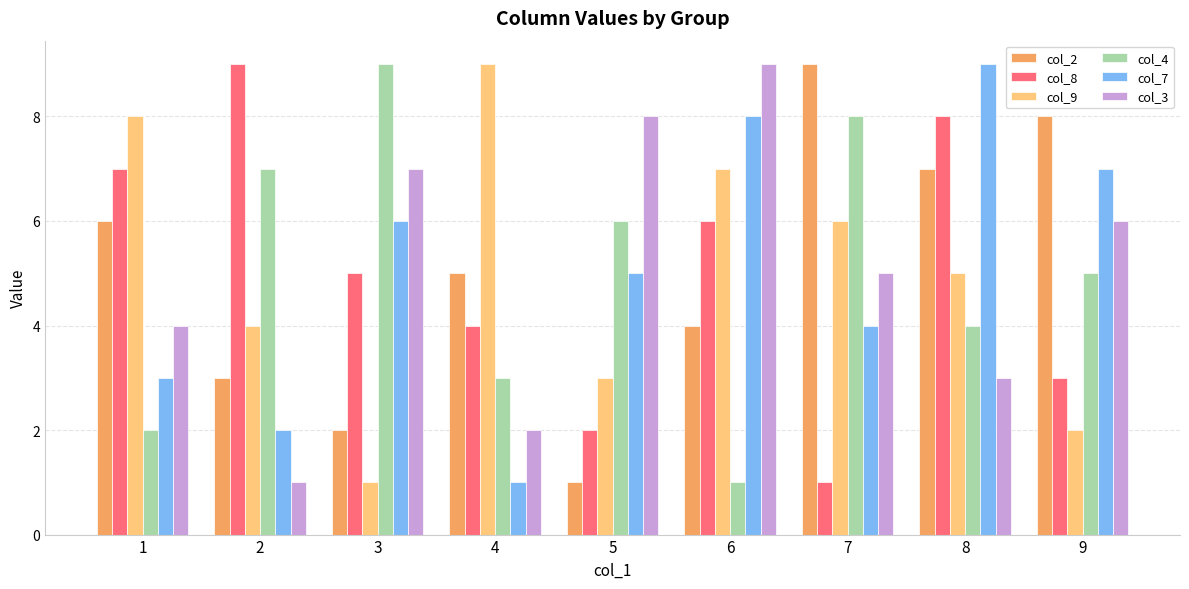

What is the lowest value of the col_2 series?

1